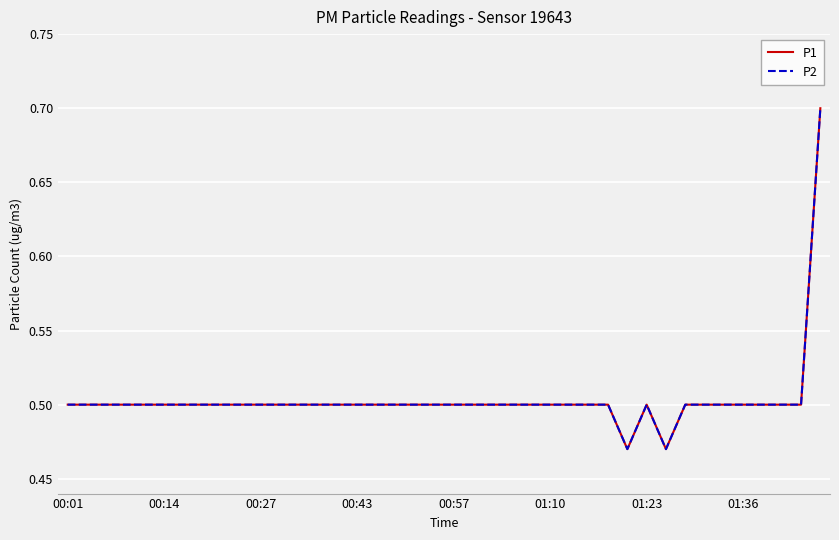

Which series has the largest total across all categories?

P1